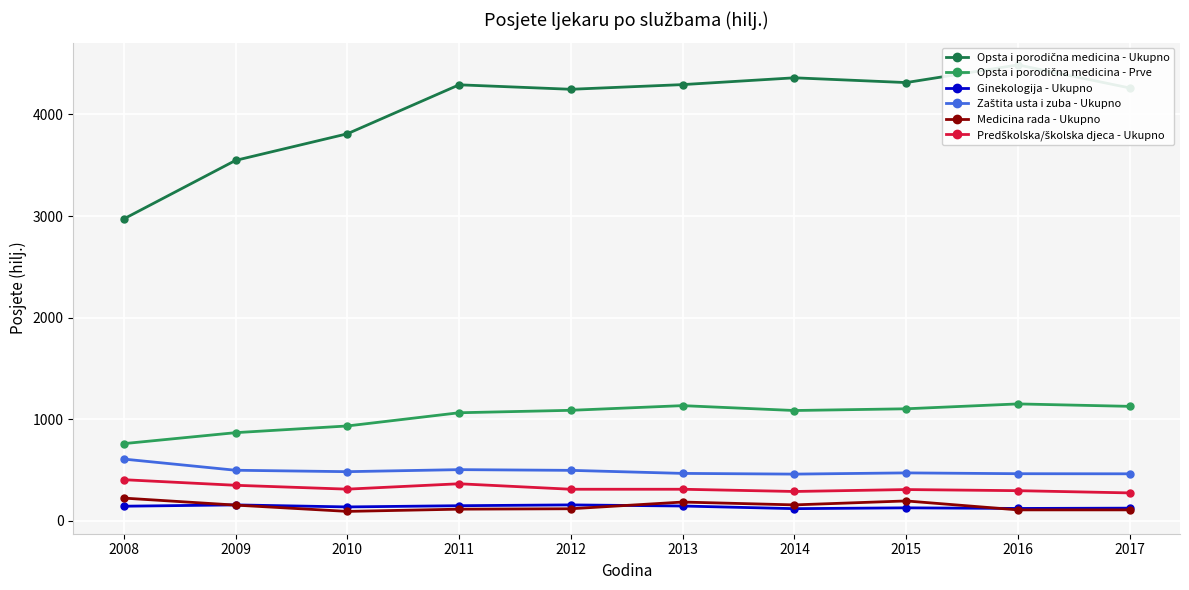

What is the total value across all series at 2008?

5113